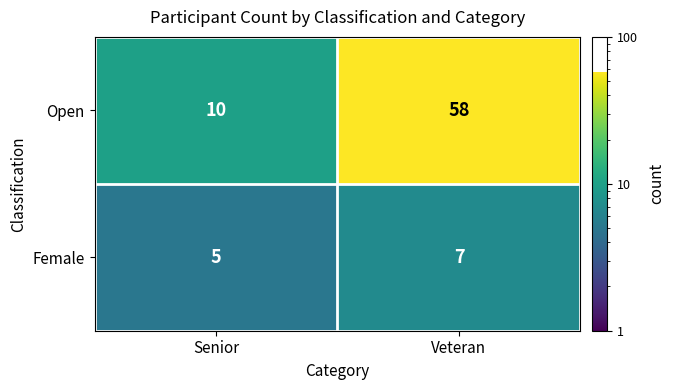

Which category has the lowest value in the Open series?

Senior